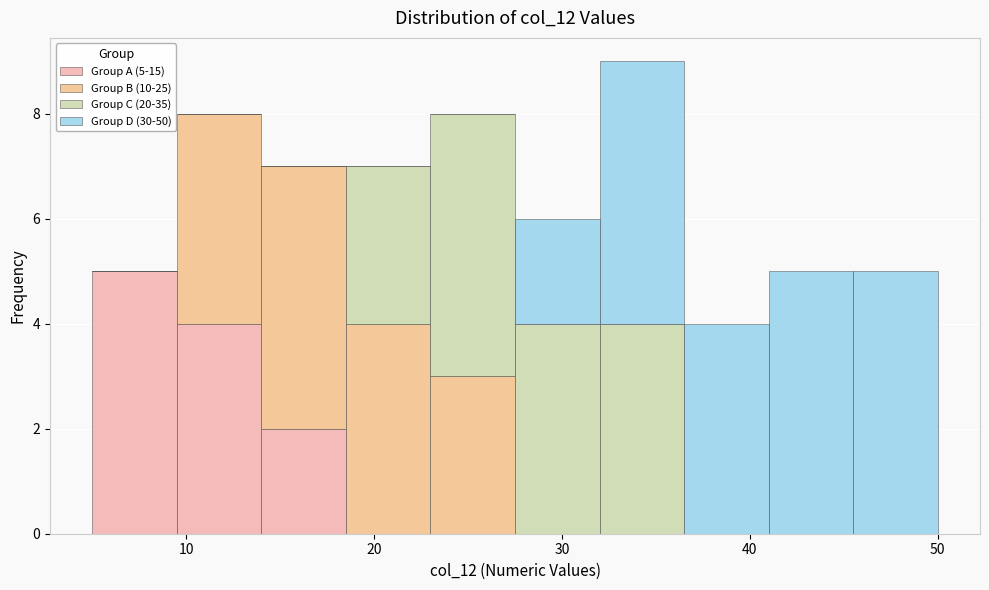

Which range on the x-axis has the tallest stacked bar (by total height)?

32.0 to 36.5